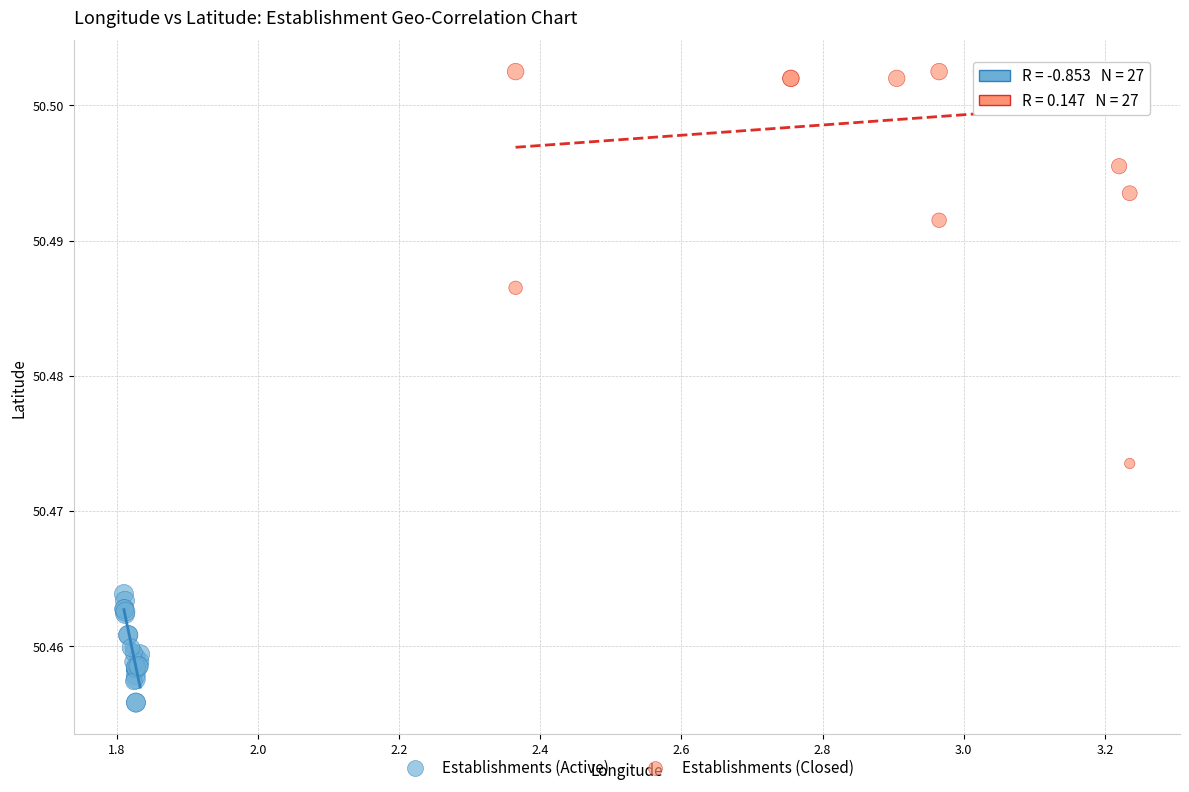

Which series reaches the minimum Y coordinate?

Establishments (Active)